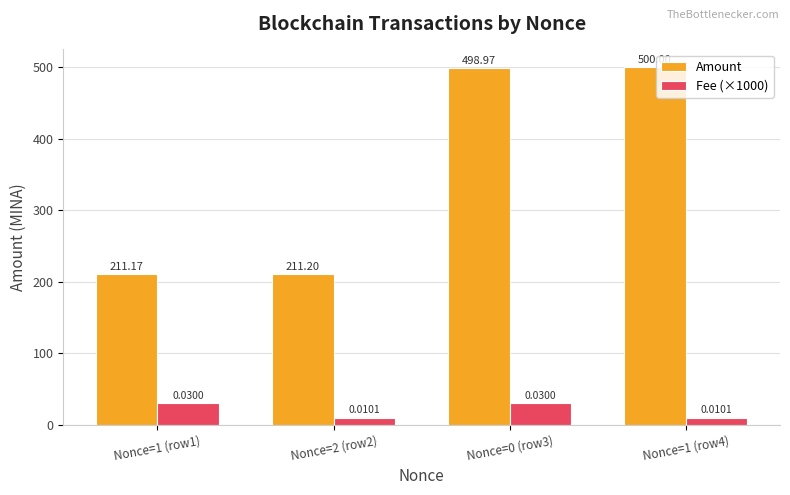

True or false: Amount has a value of 868.0 at Nonce=0 (row3).

False